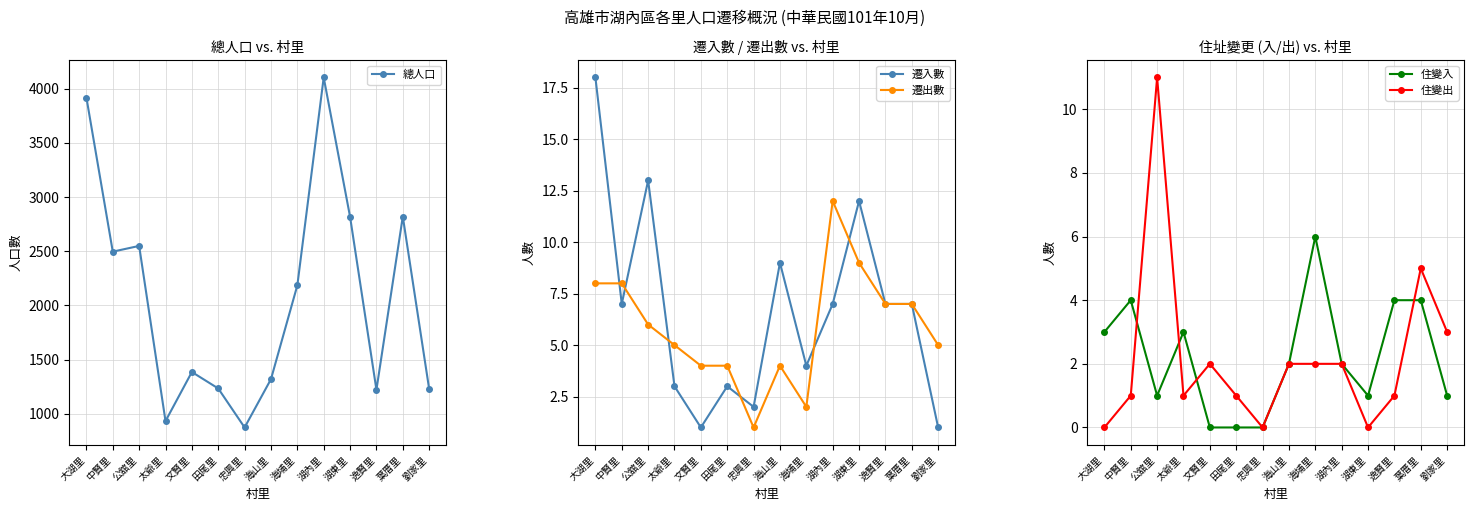

In 住變出, how many points are higher than both neighbors (excluding endpoints)?

3